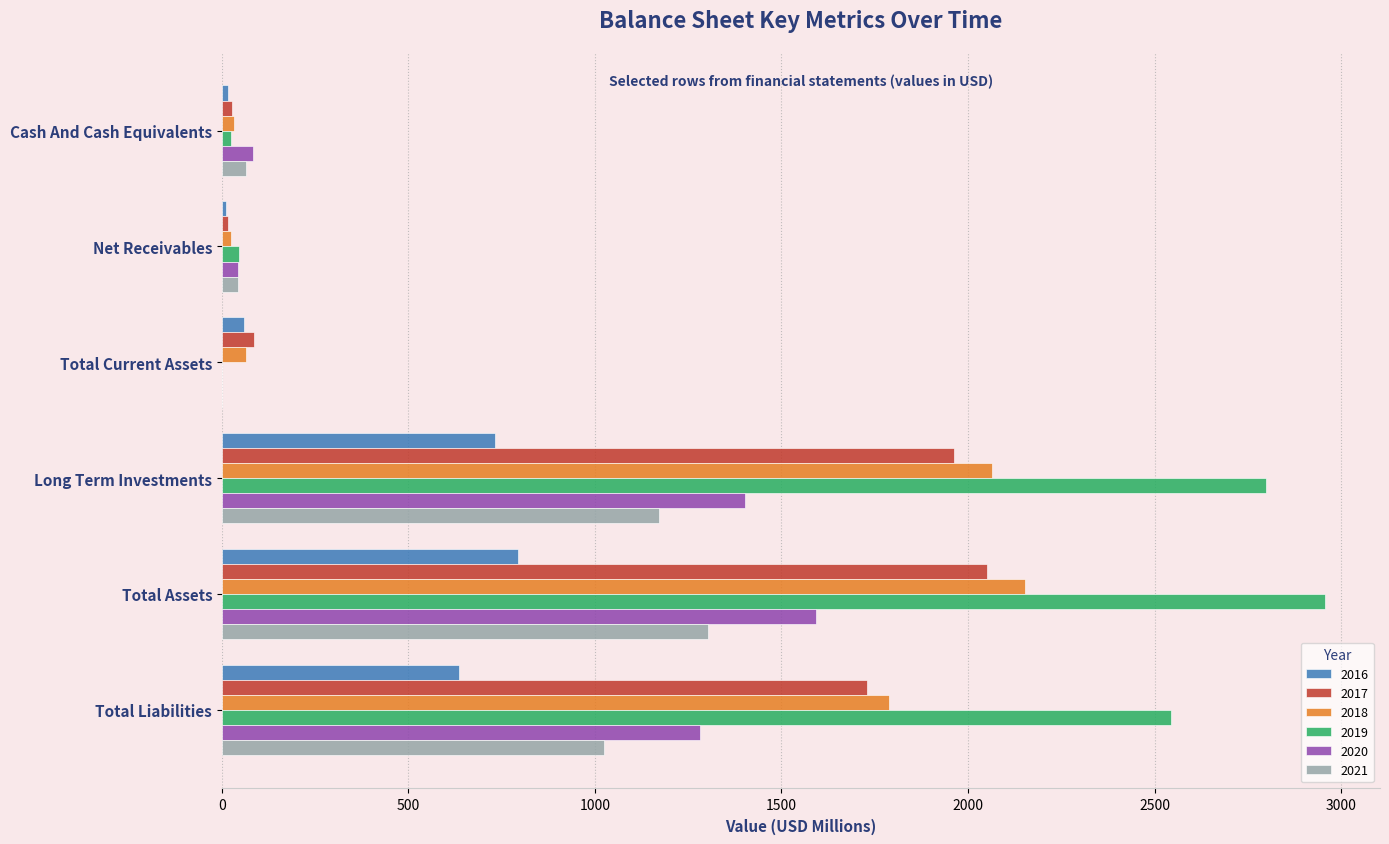

True or false: 2020 has a value of 1280.9 at Total Liabilities.

True